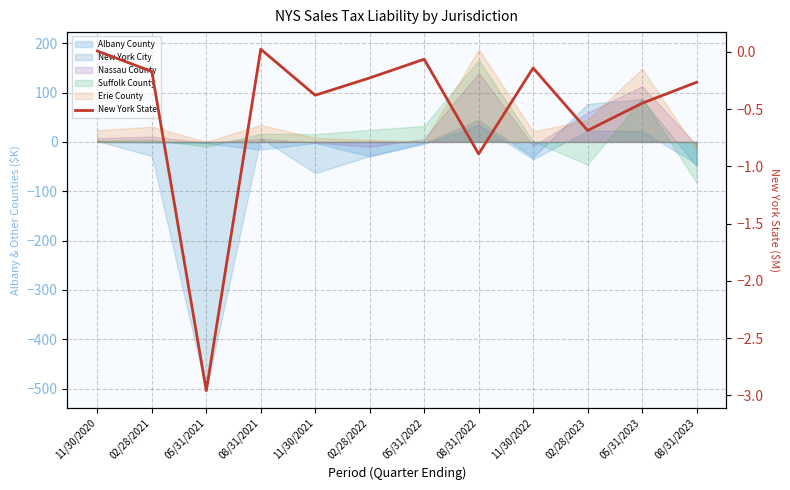

True or false: the data has more than 0 interior local peaks.

True